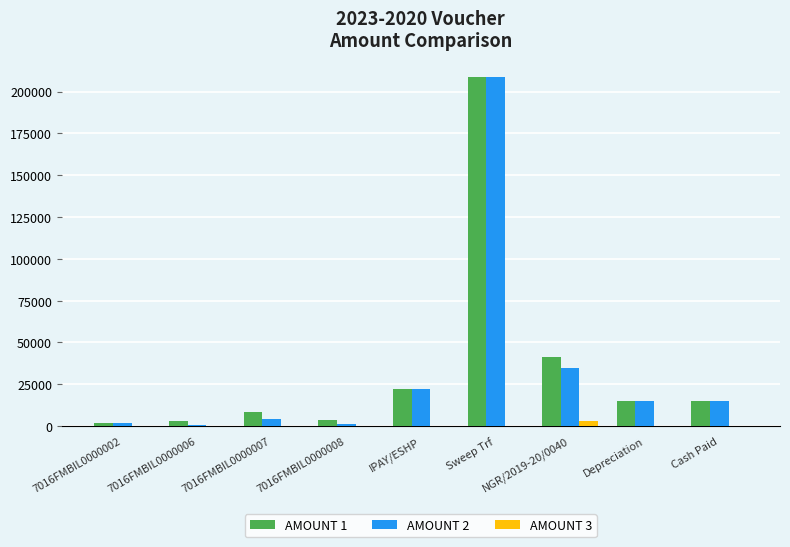

At which category is the sum across all series the highest?

Sweep Trf